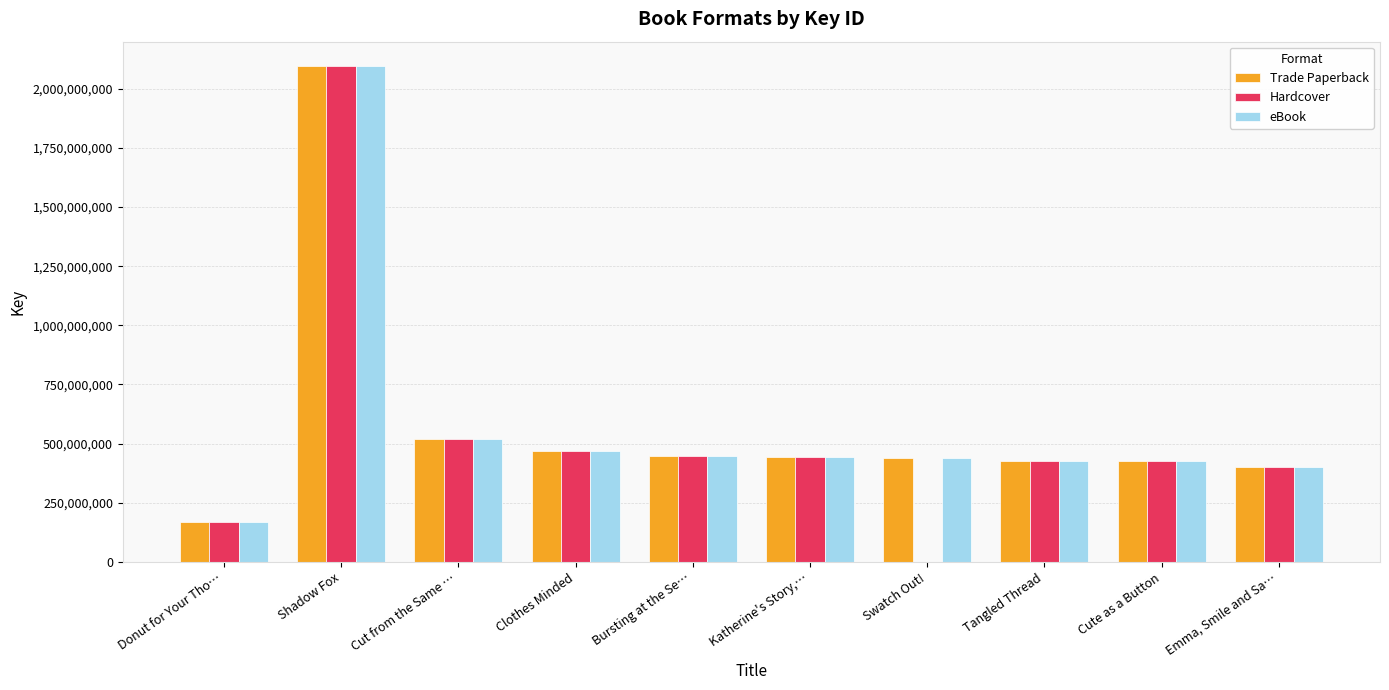

At which category is the sum across all series the highest?

Shadow Fox